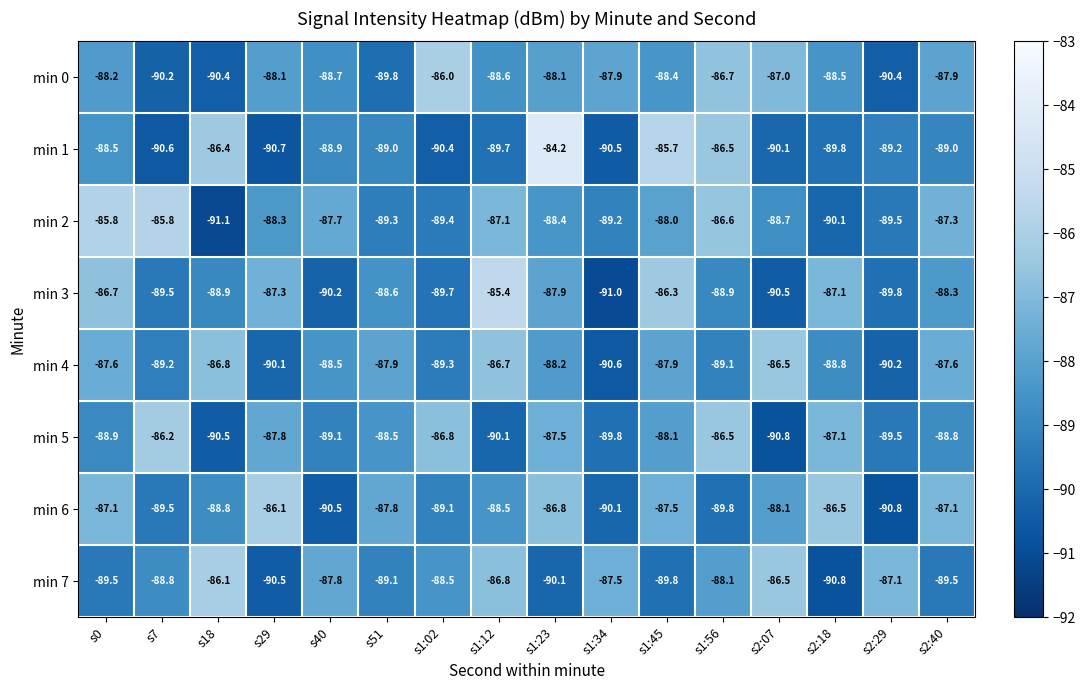

Which category has the highest value across all series?

s1:23